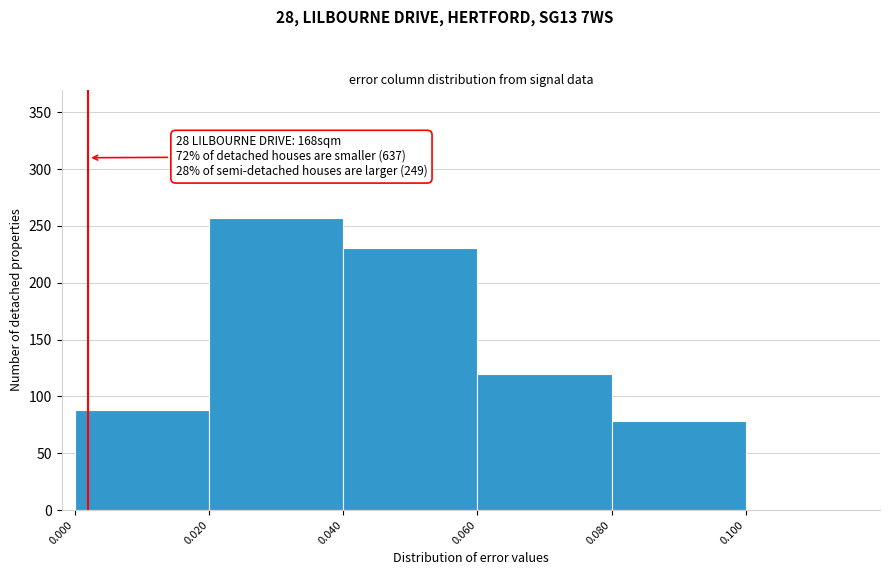

Over which range of the x-axis is the bar tallest?

0.020 to 0.040